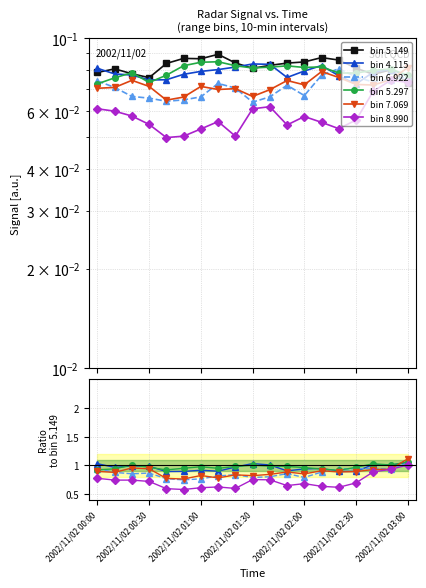

Between 2002/11/02 00:00 and 2002/11/02 01:40, which series saw the biggest shift?

5.297